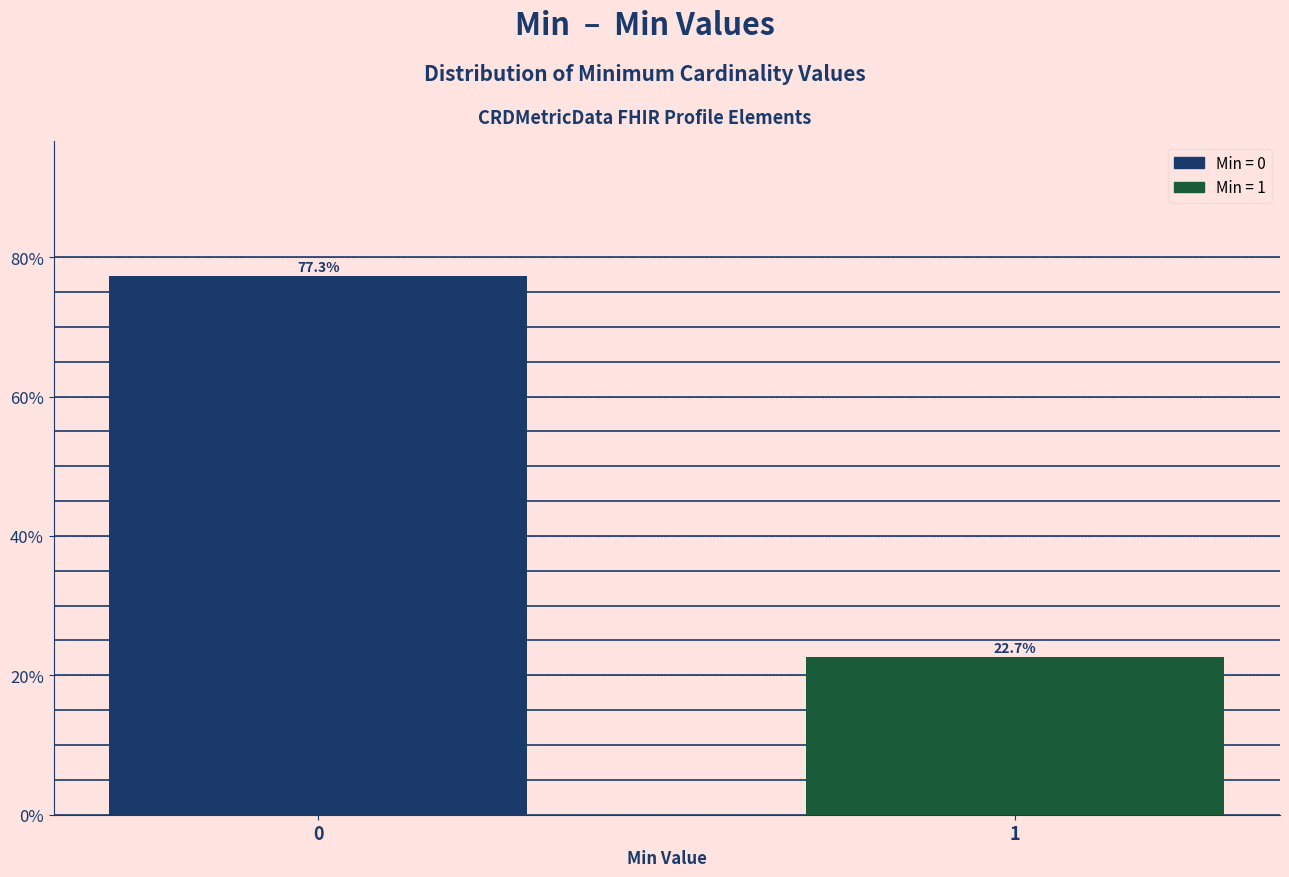

Reading left to right, list all the values displayed in this chart.

0=77.3	1=22.7